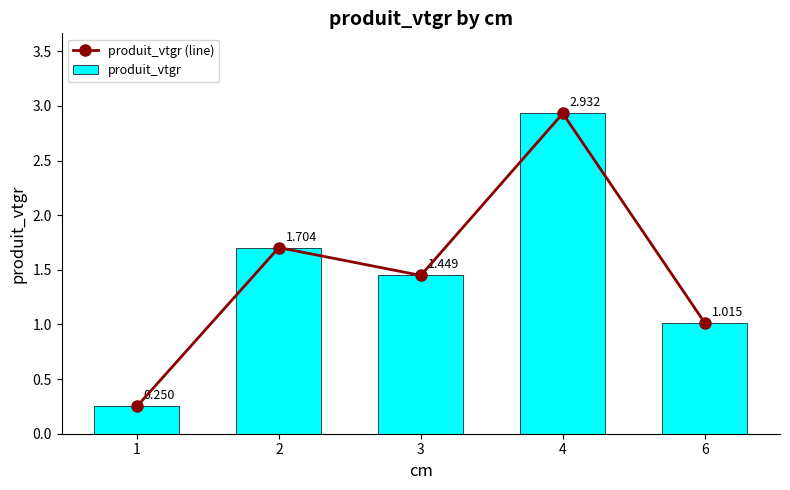

Are the bars grouped side by side (vs. stacked)?

Yes